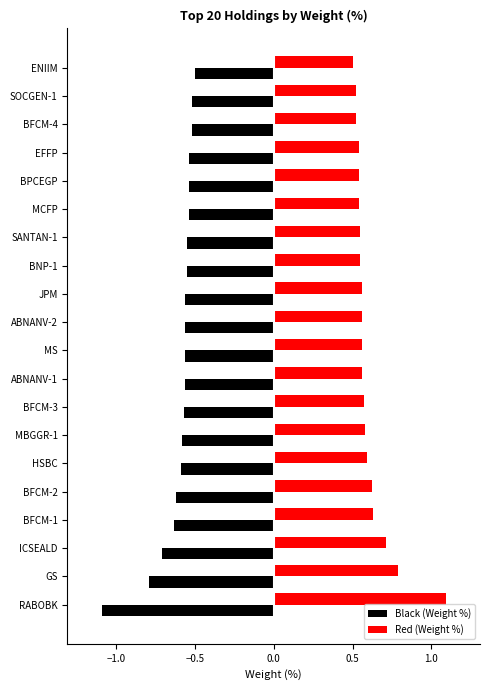

Is it true that Red (Weight %) equals 0.2 at BNP-1?

False